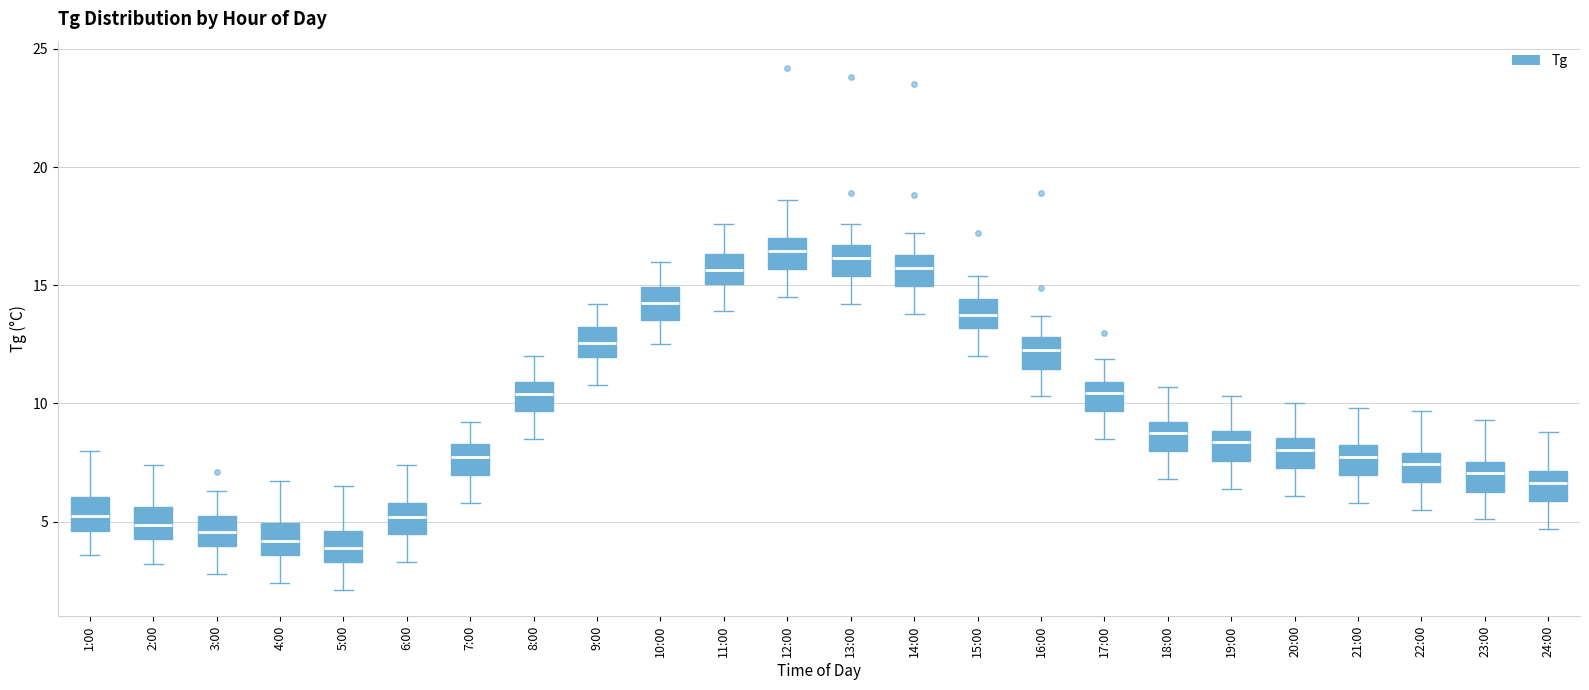

Where is the upper edge of the box for 15:00 on the y-axis? The values are not printed on the chart, so give them approximately, as read against the axis.

14.5